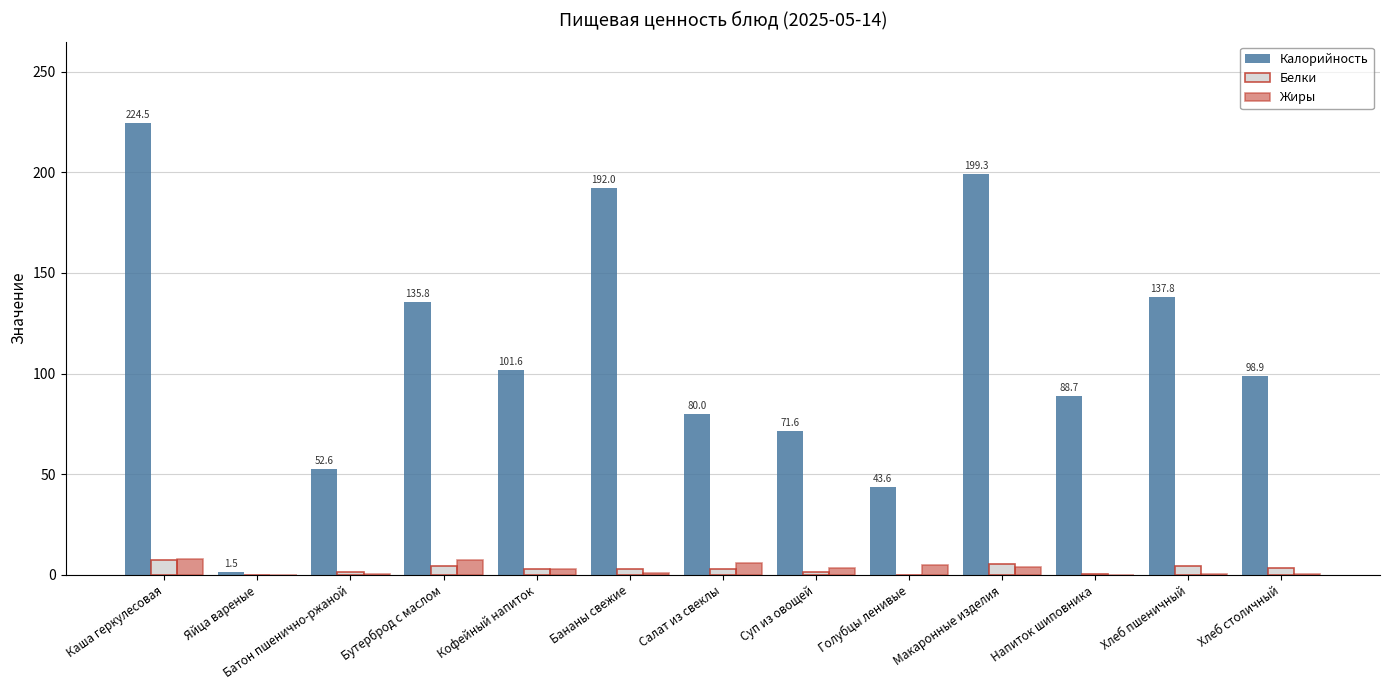

Between Бананы свежие and Напиток шиповника, which series saw the biggest shift?

Калорийность